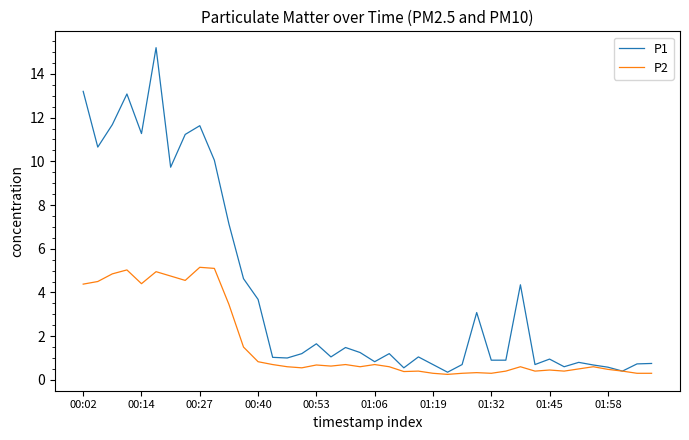

Which series has the largest range (max minus min)?

P1